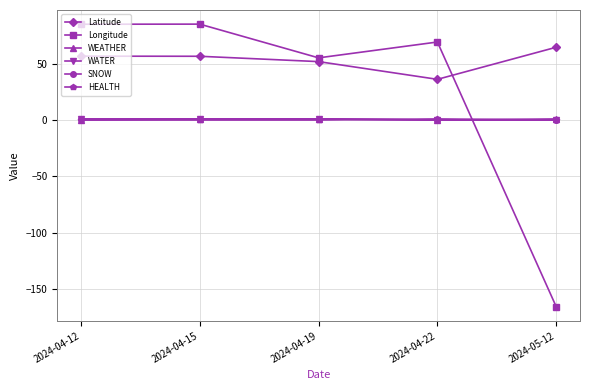

Which series has the largest total across all categories?

Latitude